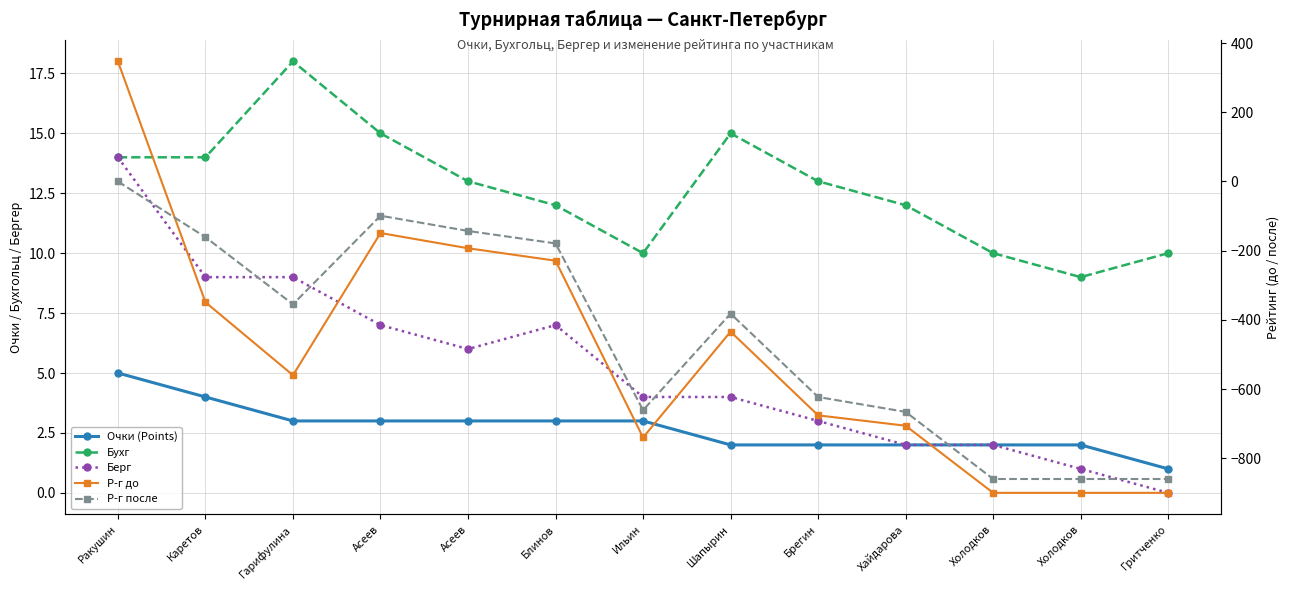

How many lines are shown in the chart?

5